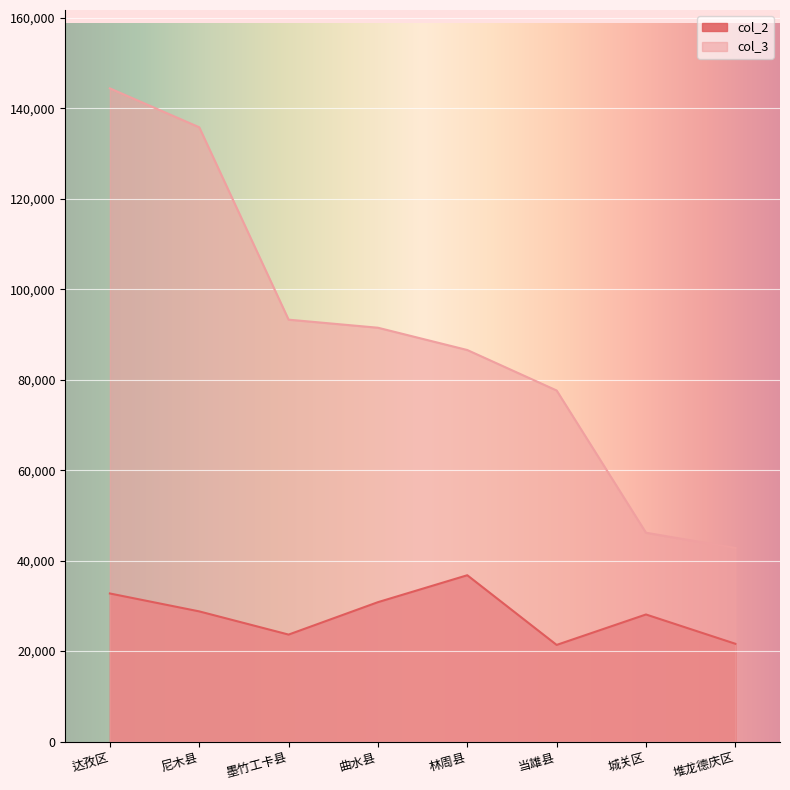

Is the value of col_3 at 尼木县 greater than the value of col_2 at 曲水县?

Yes